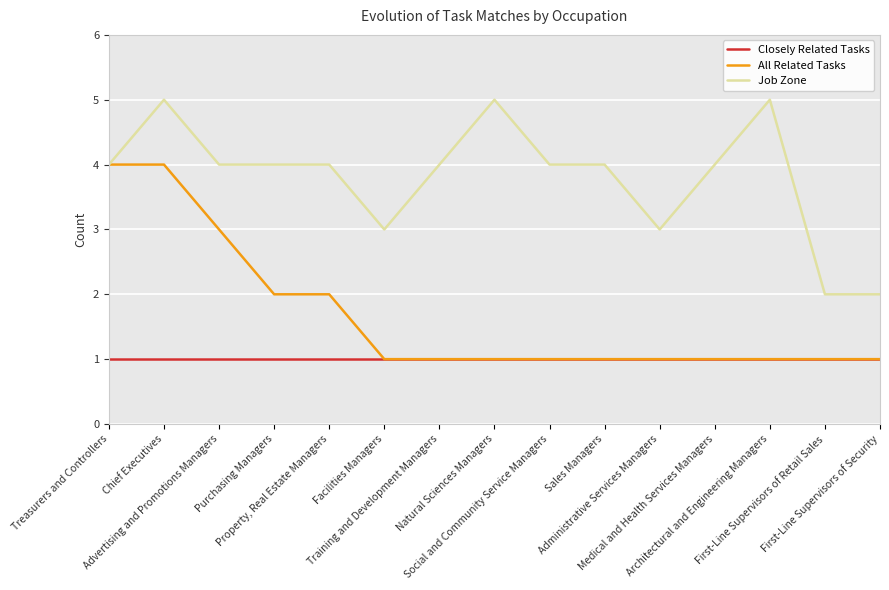

Reading left to right, transcribe all the data shown in this chart.

Closely Related Tasks: 1	1	1	1	1	1	1	1	1	1	1	1	1	1	1
All Related Tasks: 4	4	3	2	2	1	1	1	1	1	1	1	1	1	1
Job Zone: 4	5	4	4	4	3	4	5	4	4	3	4	5	2	2